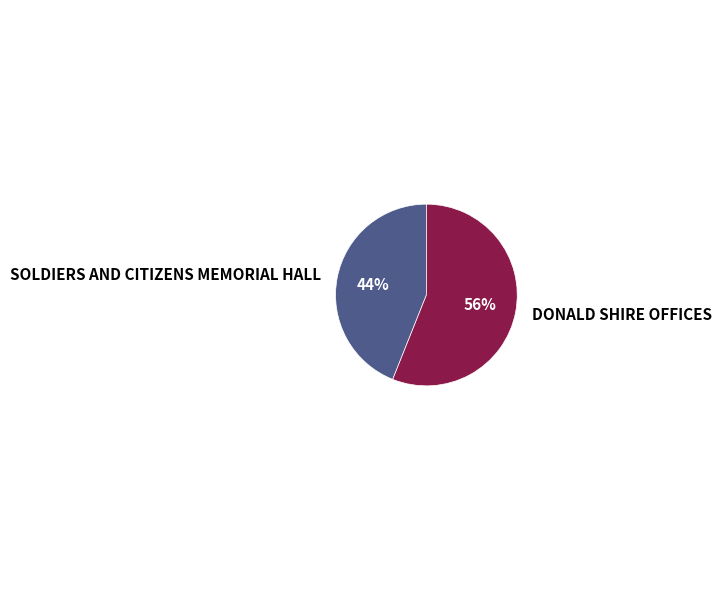

To the nearest percent, what portion does SOLDIERS AND CITIZENS MEMORIAL HALL represent?

44%